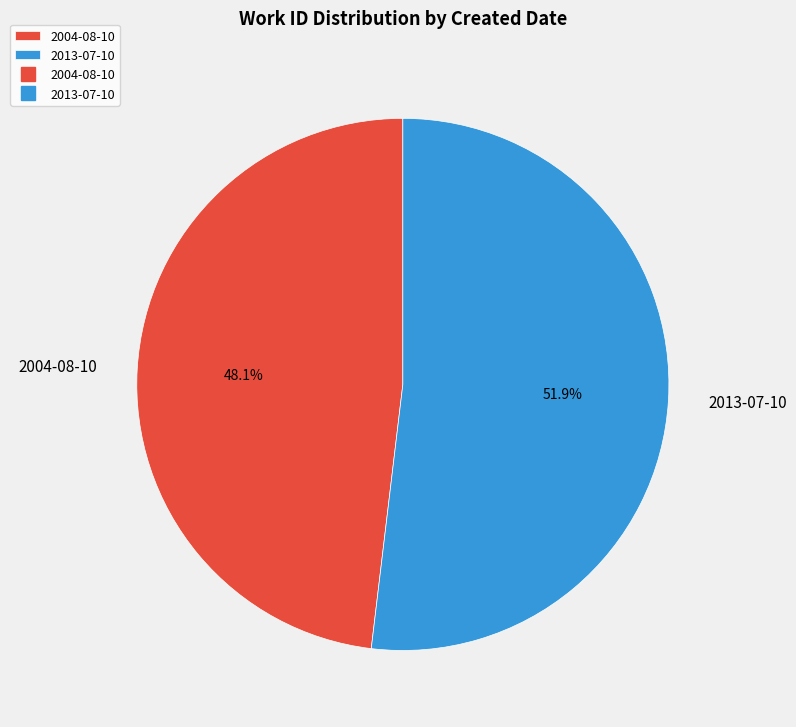

Combined, do 2013-07-10 and 2004-08-10 account for over 50%?

Yes